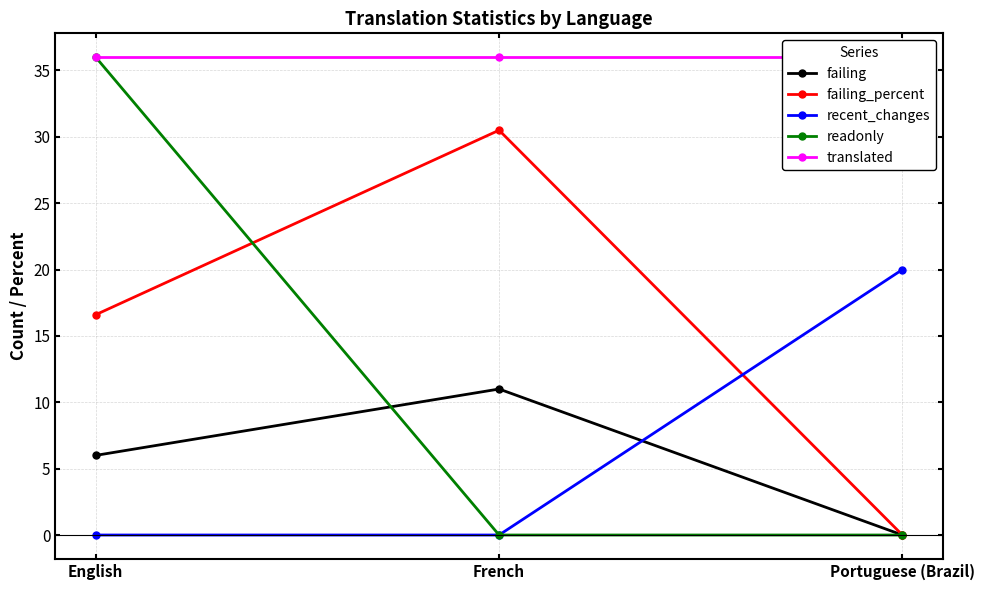

At which label does failing reach its peak?

French